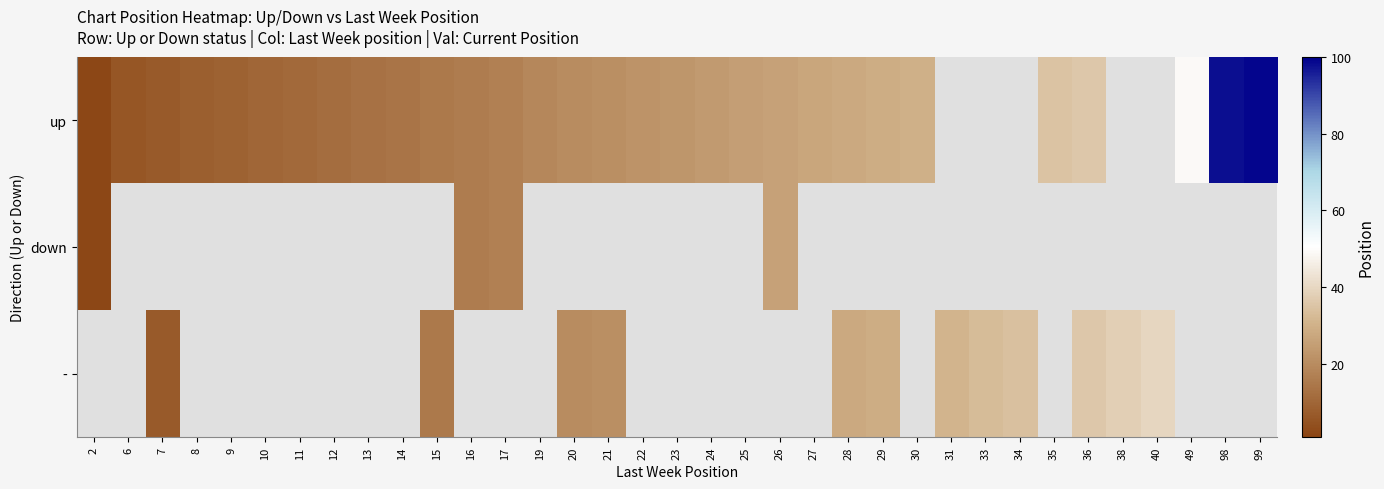

Between 34 and 8, which is larger?

8